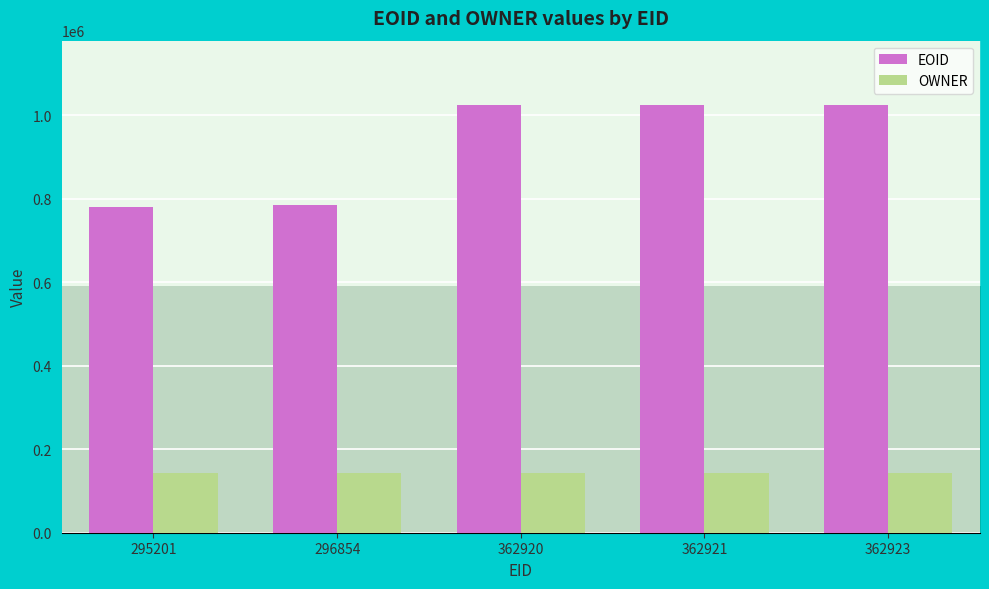

What is the change in value from 296854 to 362920?

+239936